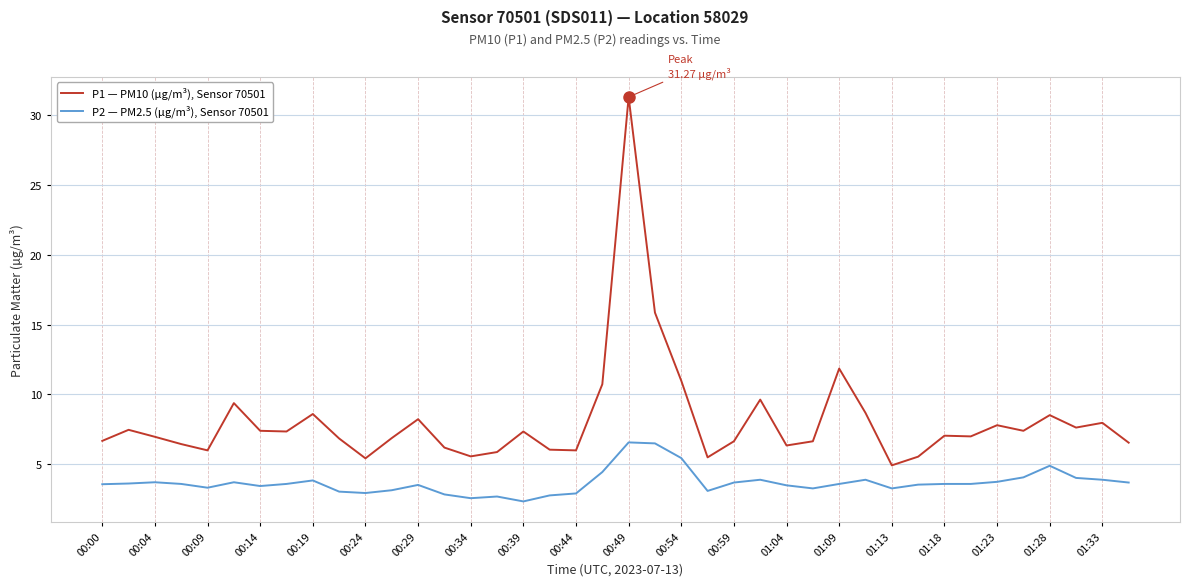

Which series has the largest range (max minus min)?

P1 — PM10 (µg/m³), Sensor 70501